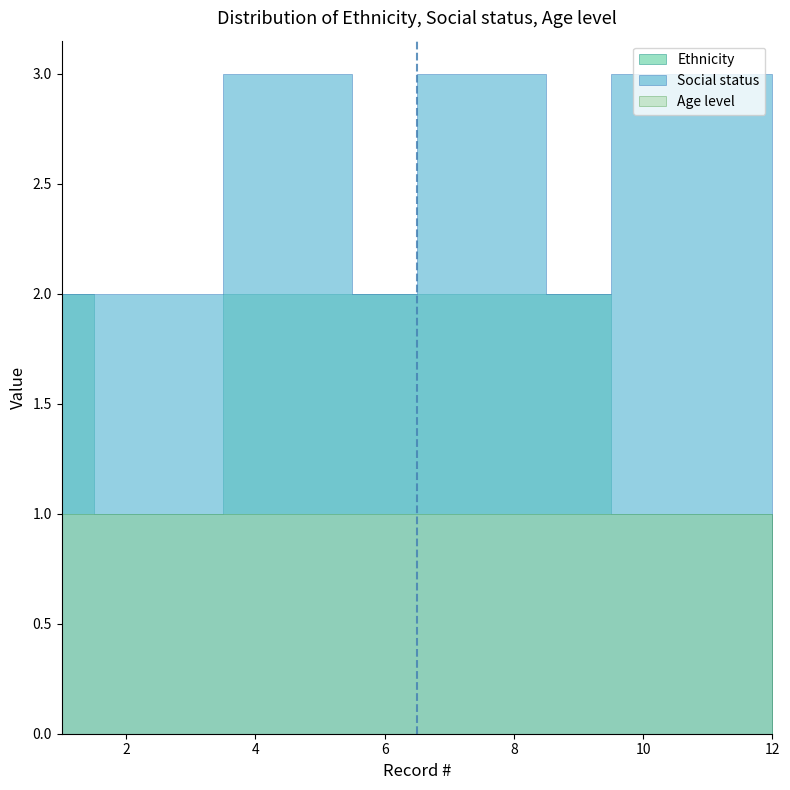

At how many categories does at least one series exceed 2?

7